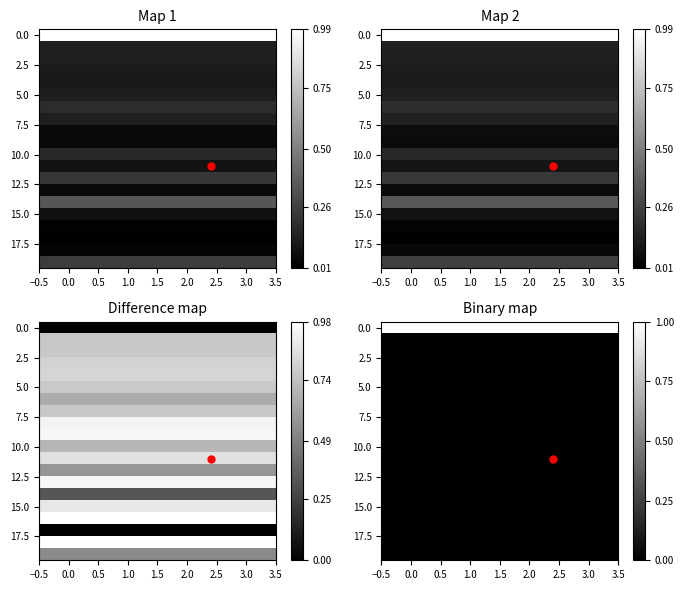

At how many categories does at least one series exceed 0?

4